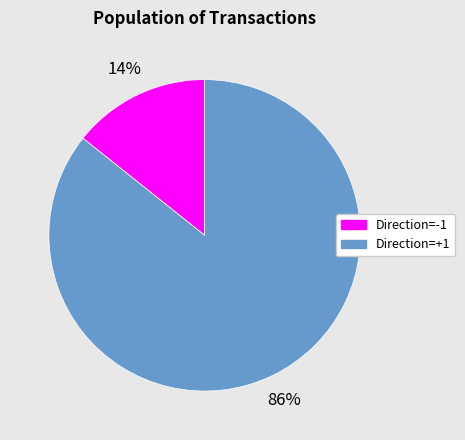

Is there a majority slice in this chart?

Yes